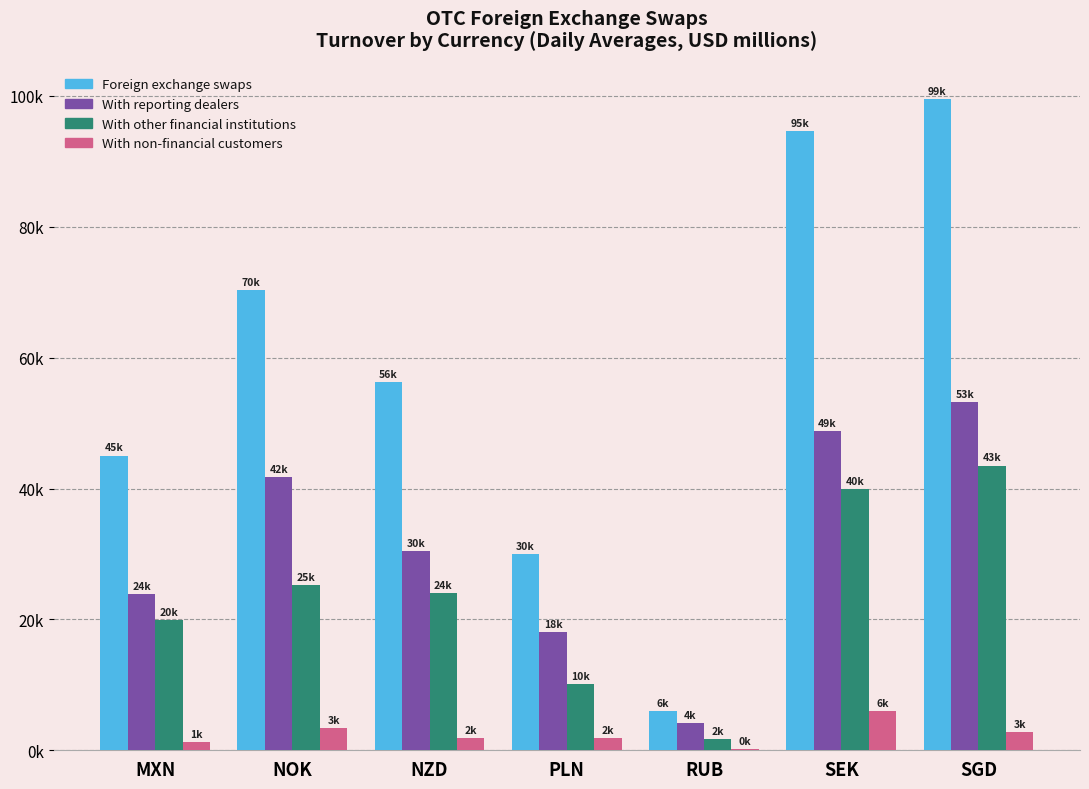

Reading left to right, list all the values displayed in this chart.

Foreign exchange swaps: MXN=45009.5	NOK=70353.9	NZD=56300.6	PLN=30022.3	RUB=5955.7	SEK=94631.8	SGD=99497.3
With reporting dealers: MXN=23911.4	NOK=41769.1	NZD=30477.1	PLN=18029.1	RUB=4143.3	SEK=48752.4	SGD=53236.2
With other financial institutions: MXN=19862.6	NOK=25223.2	NZD=24002.2	PLN=10134.0	RUB=1668.9	SEK=39937.2	SGD=43488.3
With non-financial customers: MXN=1235.5	NOK=3361.7	NZD=1821.4	PLN=1859.2	RUB=143.6	SEK=5942.2	SGD=2772.7